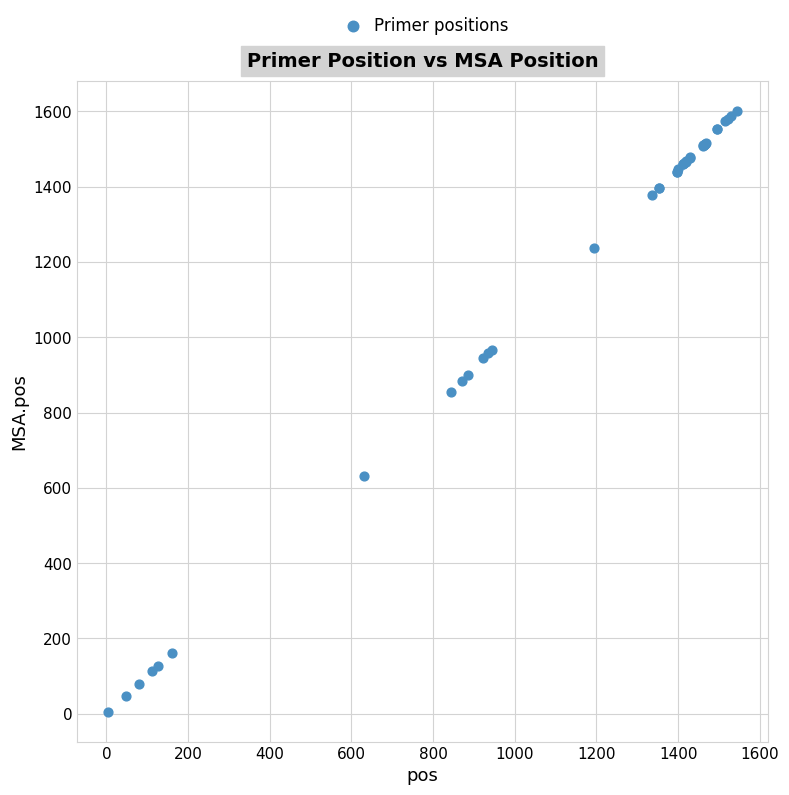

What Y value in the scatter plot is closest to 804?

856